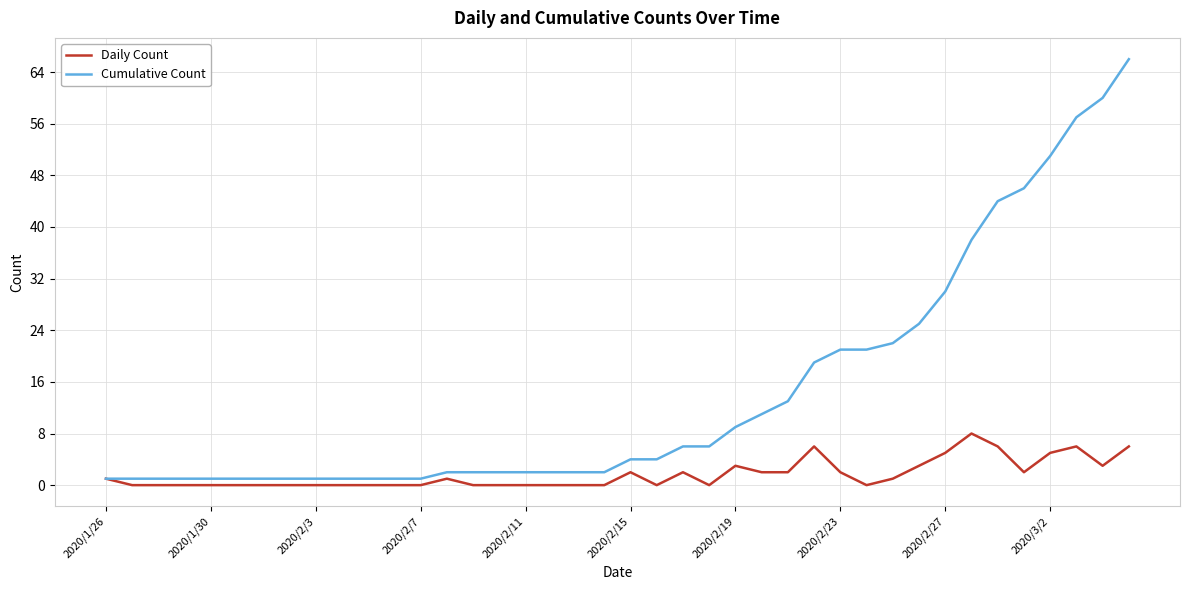

Which series has the widest spread of values?

Cumulative Count